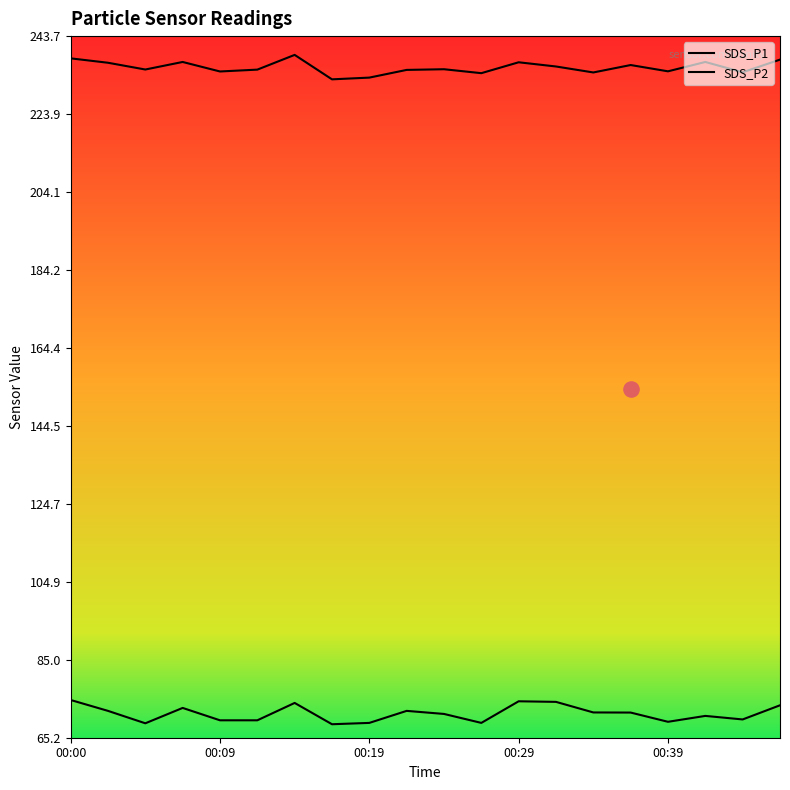

At which category is the sum across all series the highest?

6